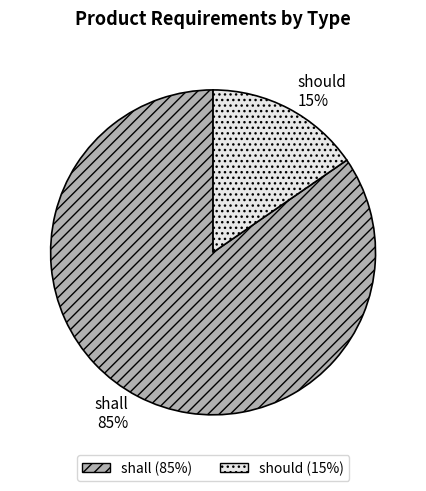

Which category has the biggest portion of the pie?

shall